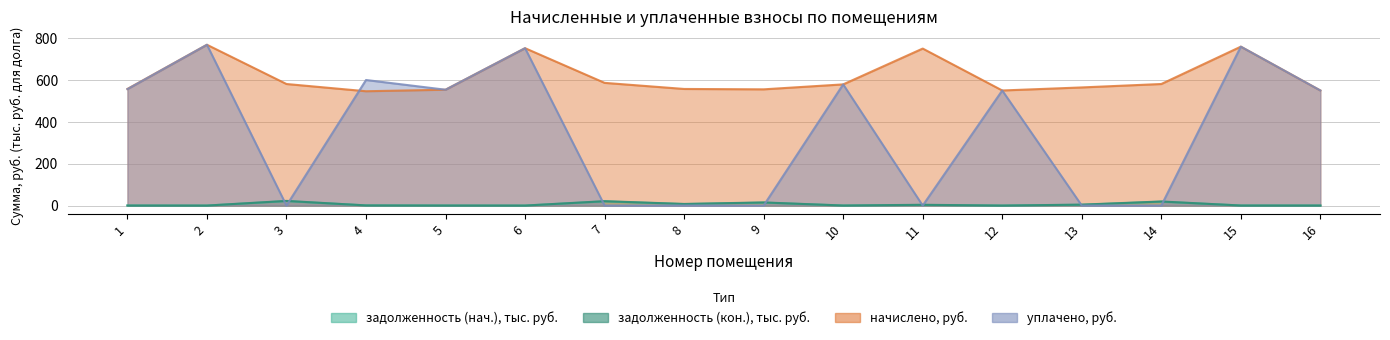

Count the number of categories in the chart.

16